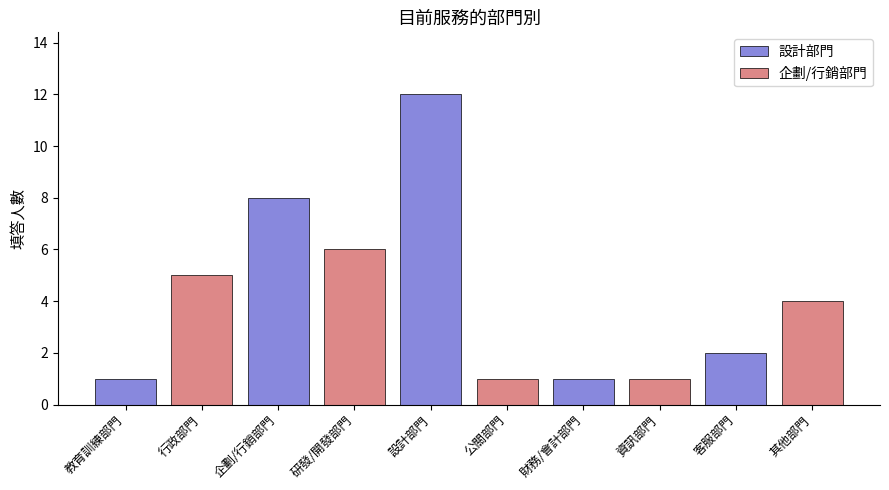

What is the label of the 7th bar from the left?

財務/會計部門